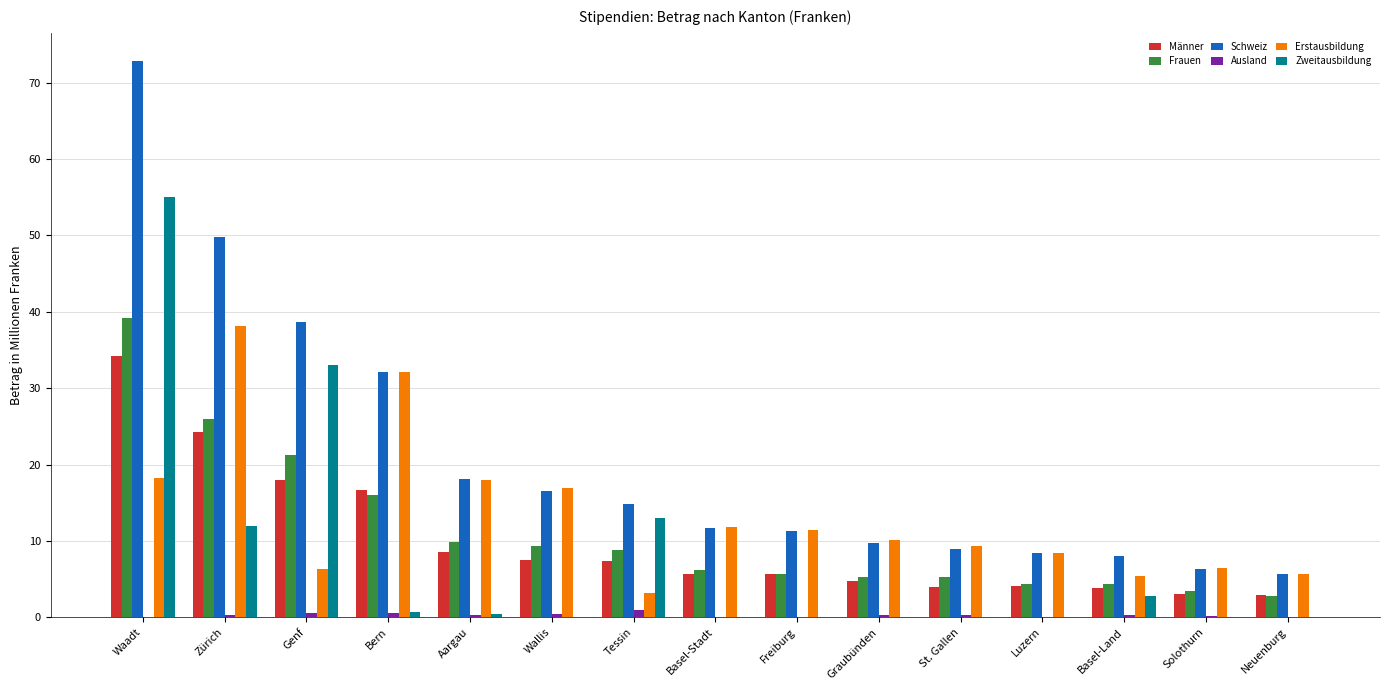

Which series has the largest total across all categories?

Schweiz